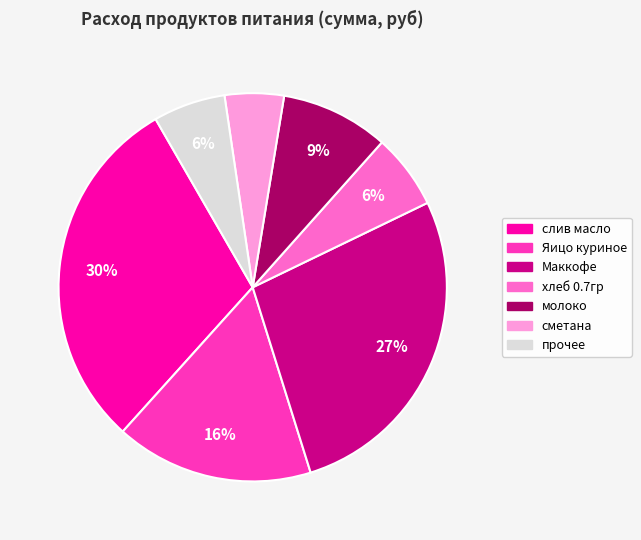

Is it true that хлеб 0.7гр is 1% of the pie?

False